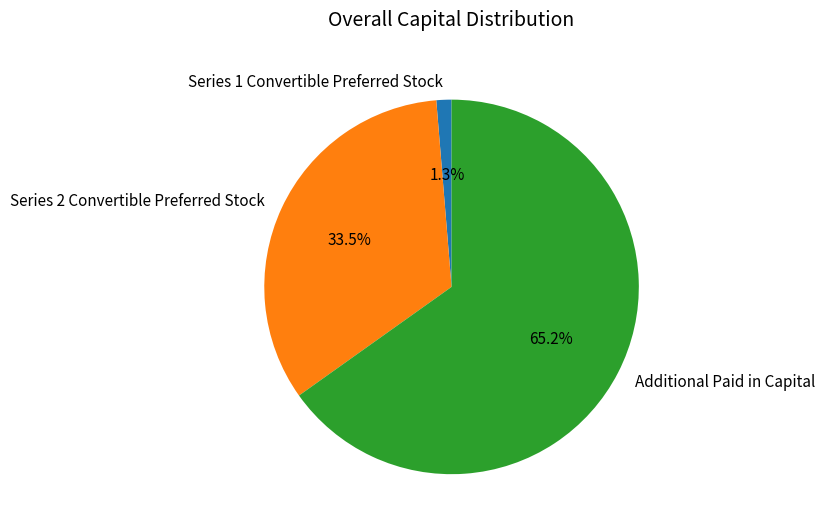

How much of the chart is everything except Additional Paid in Capital?

34.8%